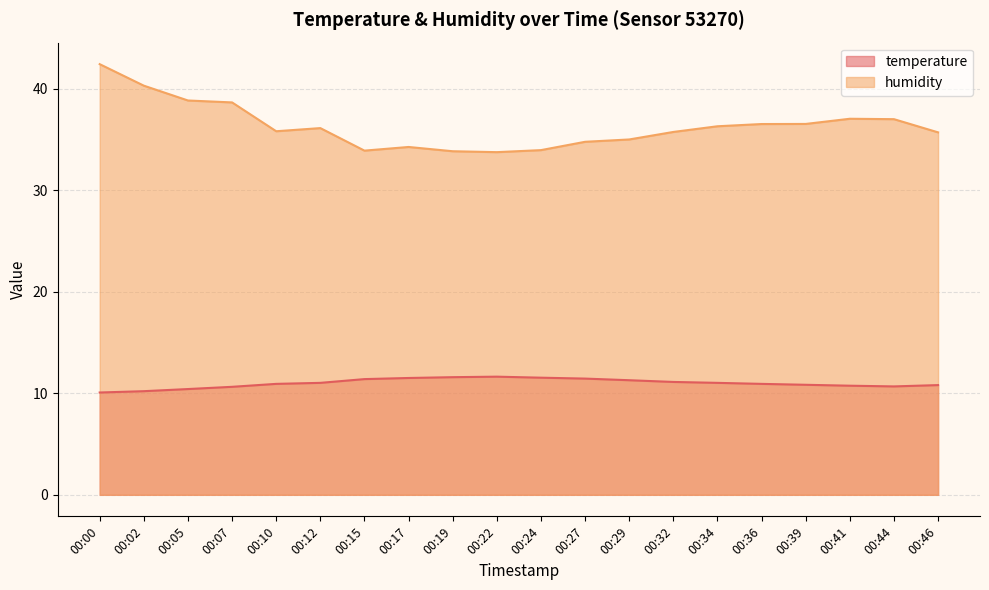

Which series has the largest total across all categories?

humidity